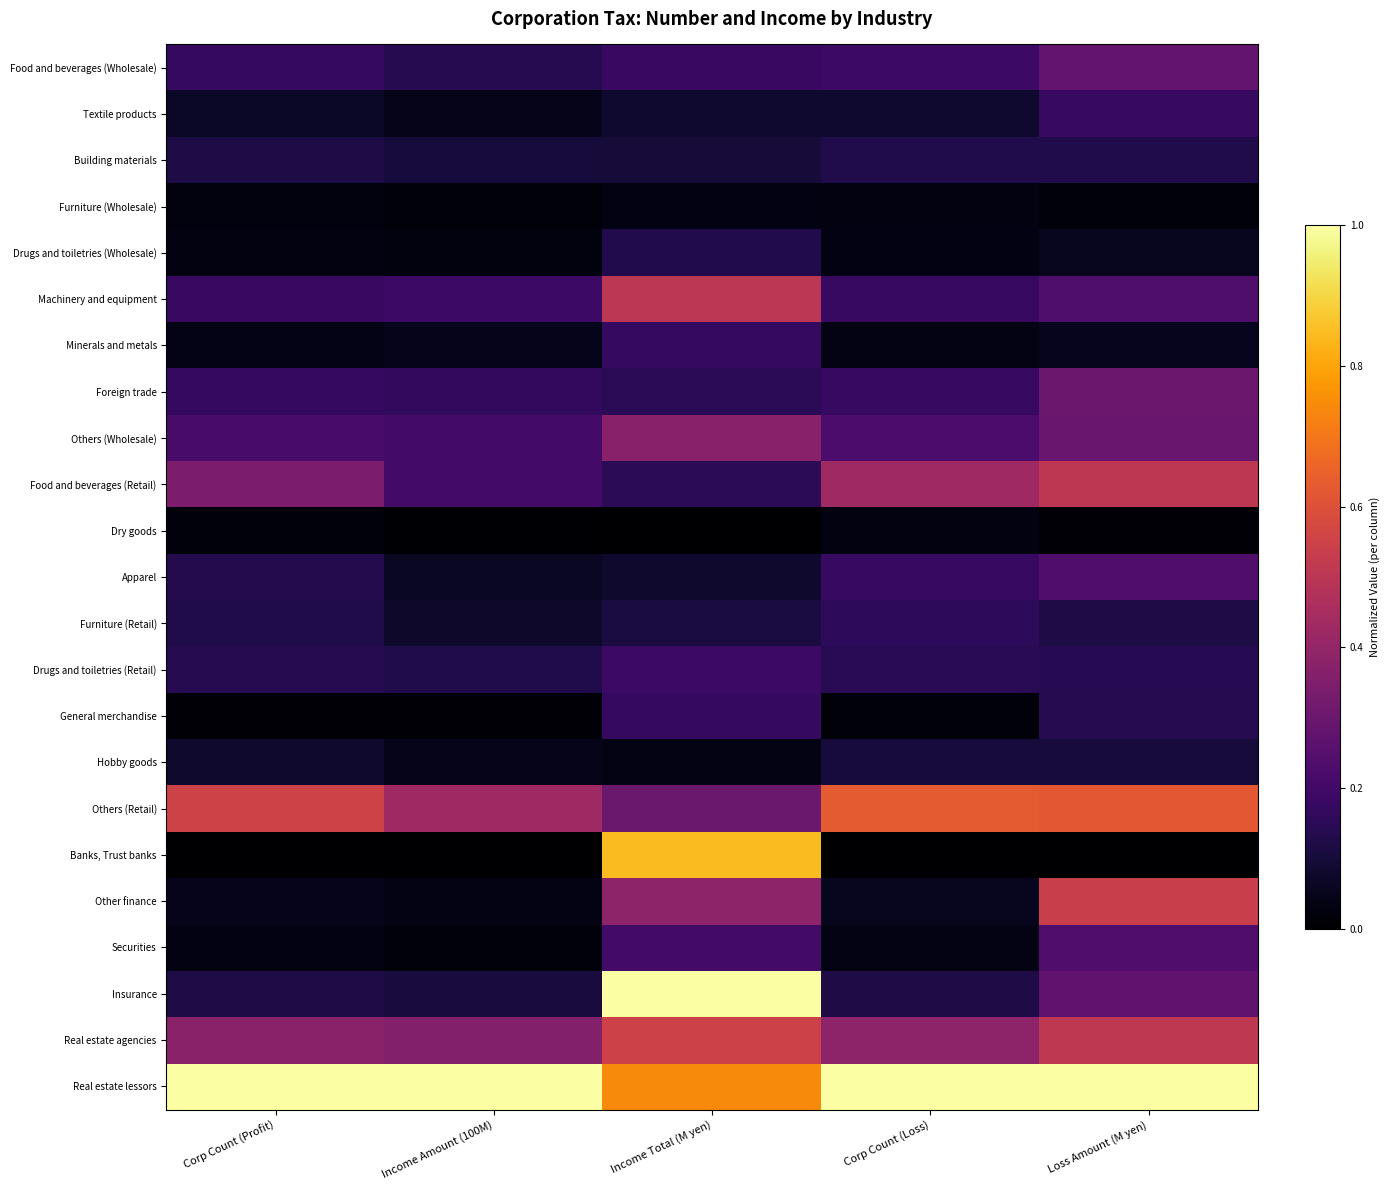

At which category does the chart reach its peak across all series?

Income Total (M yen)